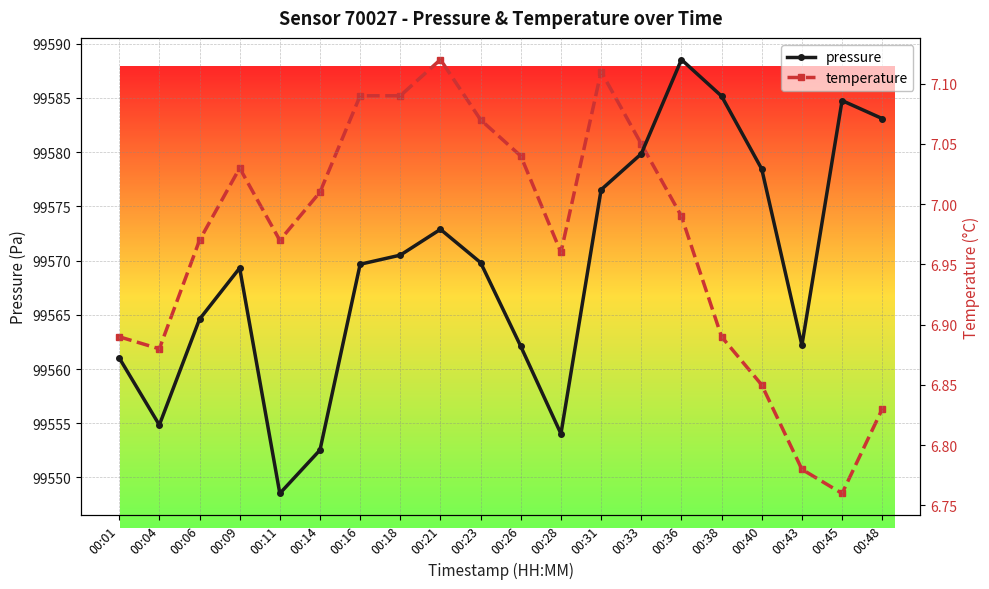

Which category has the highest value in the pressure series?

00:36